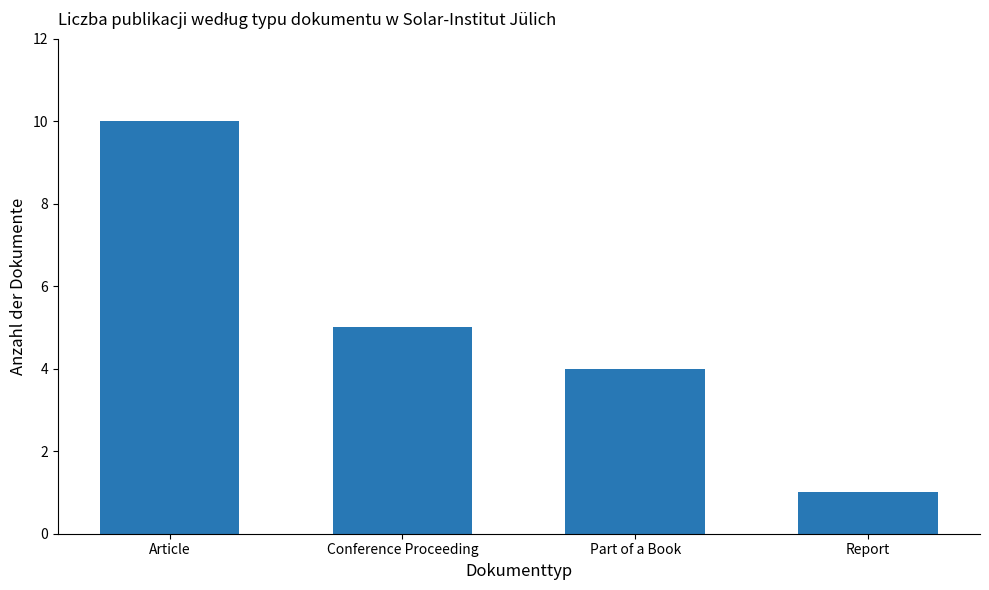

What is the maximum value shown in the chart?

10